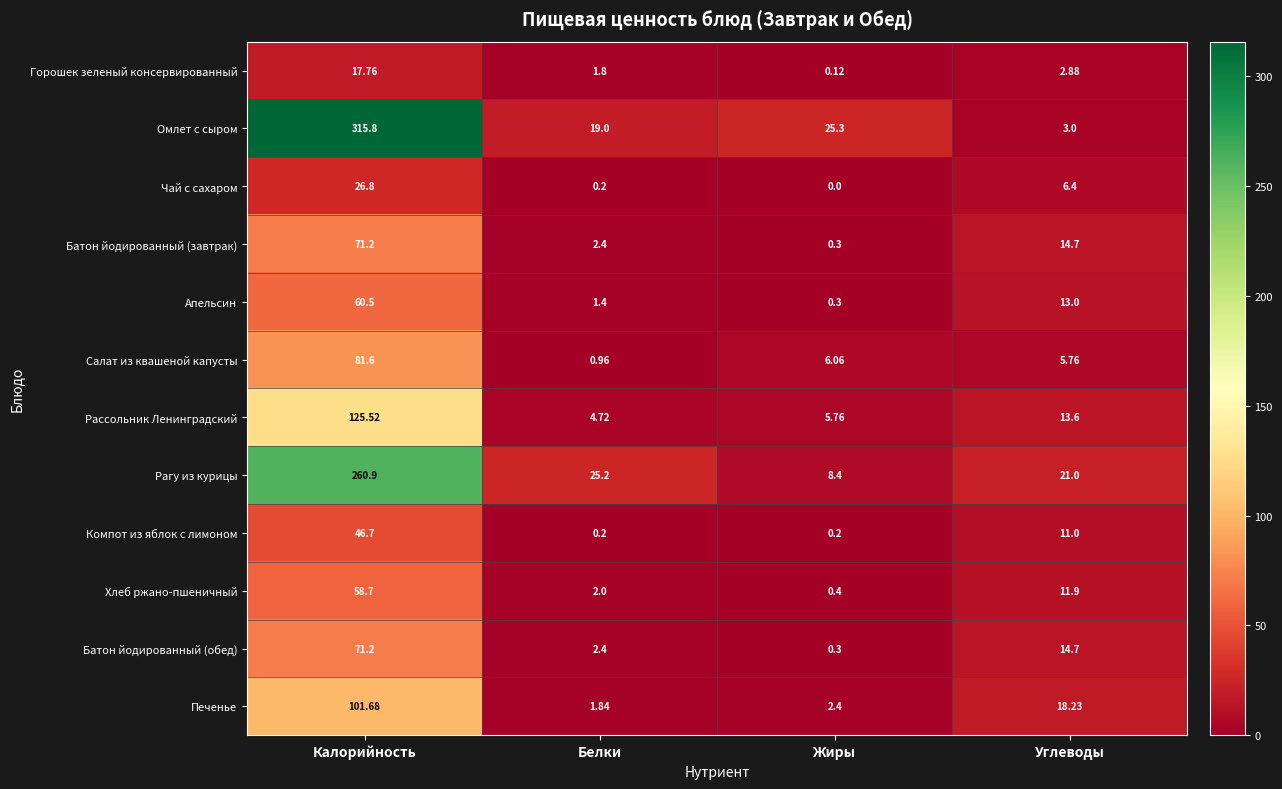

Which series changed the most between Белки and Жиры?

Рагу из курицы